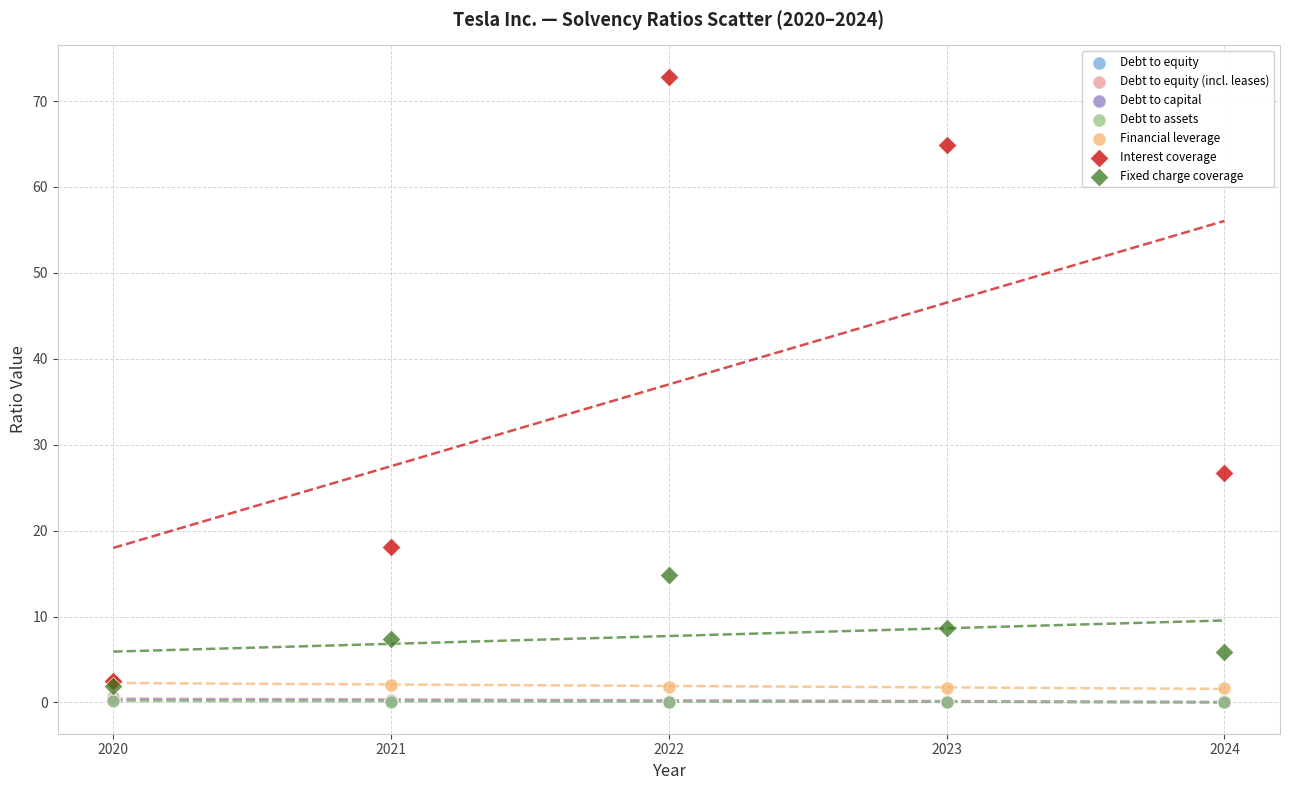

Which series has the largest Y range (max minus min)?

Interest coverage